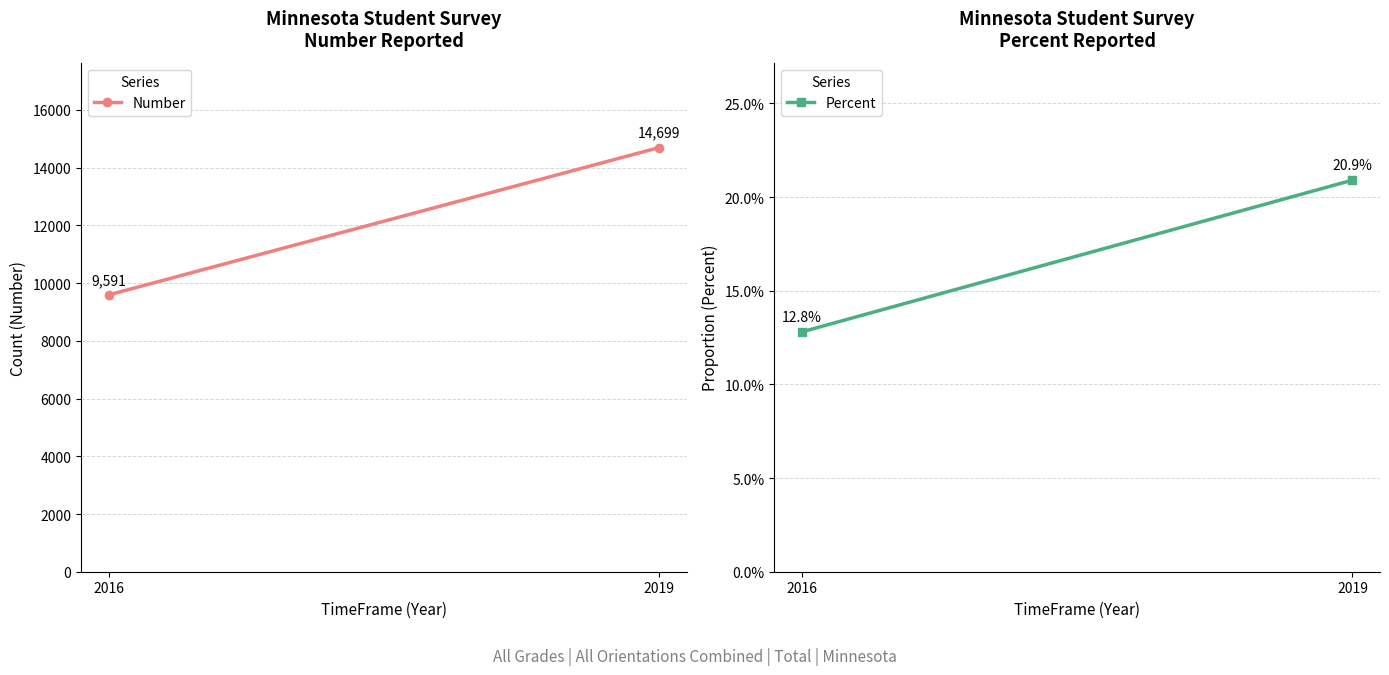

How many lines are shown in the chart?

2